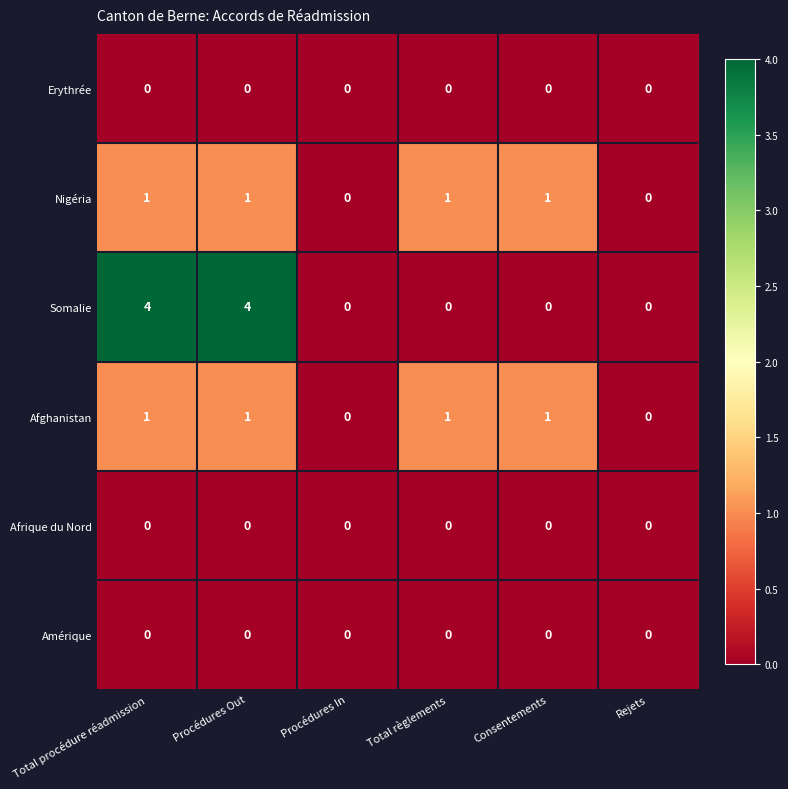

Which series changed the most between Total procédure réadmission and Consentements?

Somalie